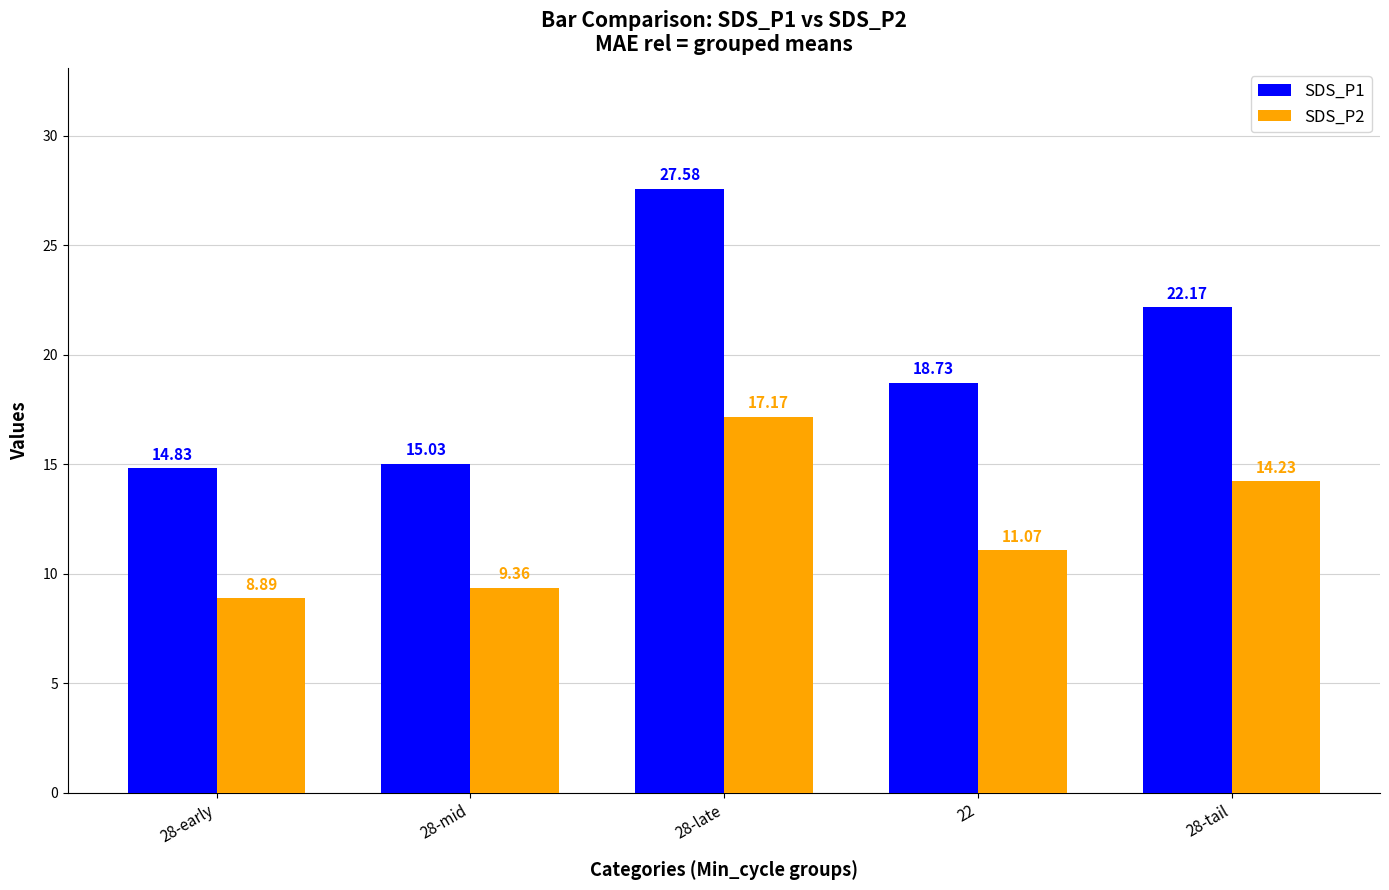

What is the average value of the SDS_P2 series?

12.1